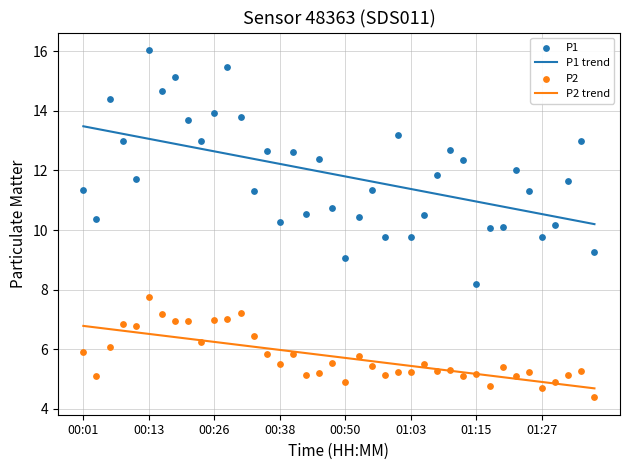

Which series has the largest total across all categories?

P1